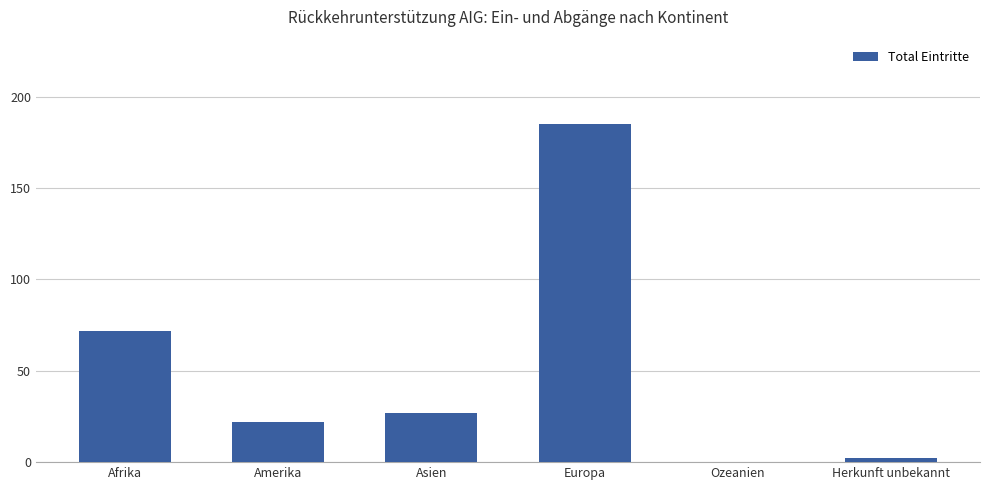

What is the greatest value displayed?

185